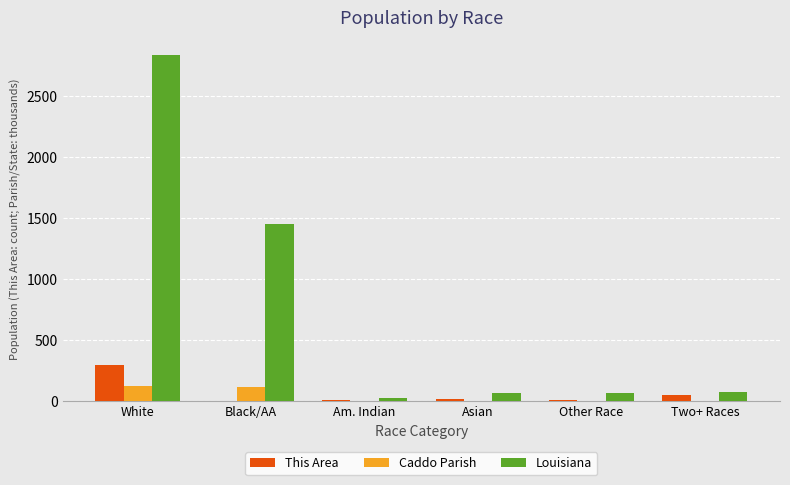

Does the chart contain stacked bars?

No